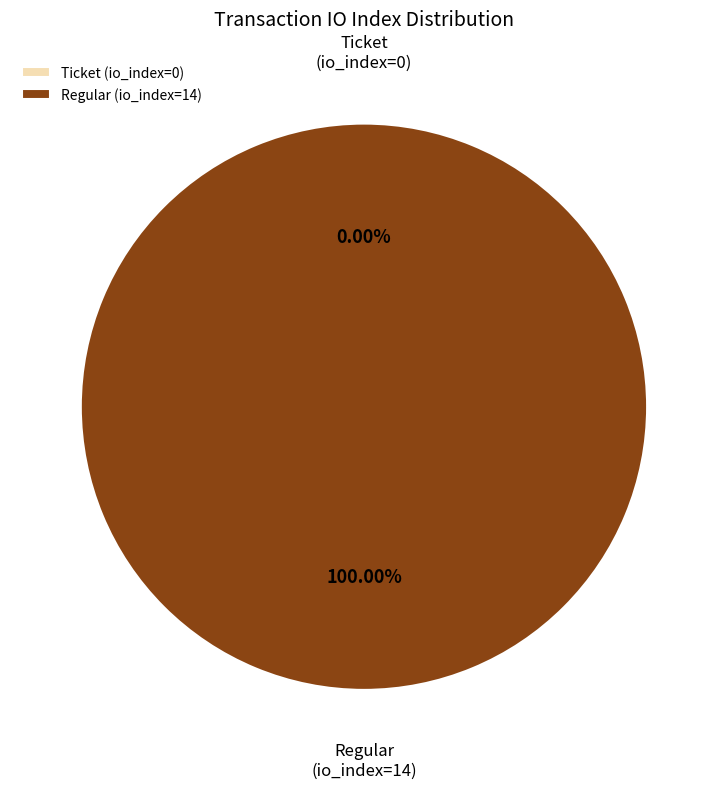

To the nearest percent, what is the difference between the Regular (io_index=14) and Ticket (io_index=0) slice percentages?

100%